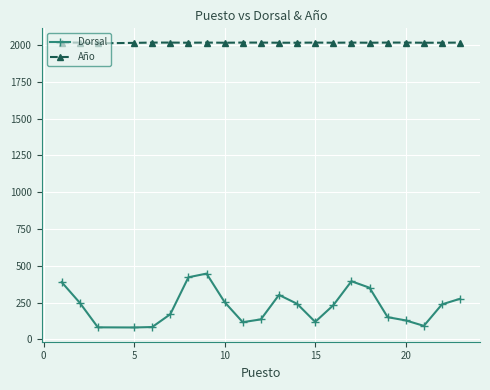

How many categories are shown in the chart?

22